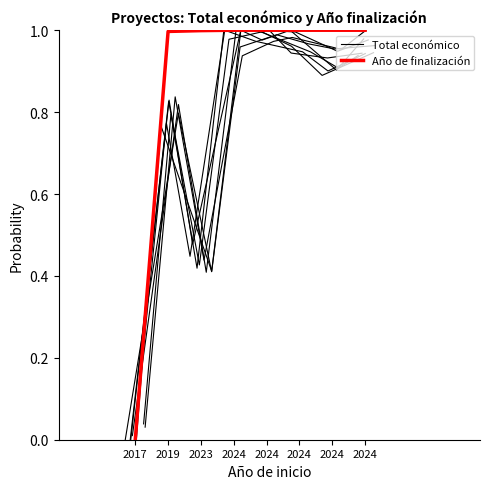

At which category is the sum across all series the highest?

2024